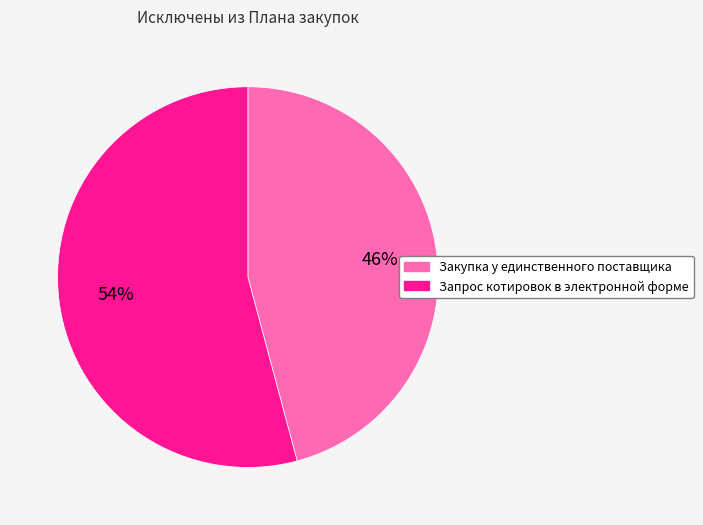

Does Запрос котировок в электронной форме account for over 50% of the chart?

Yes